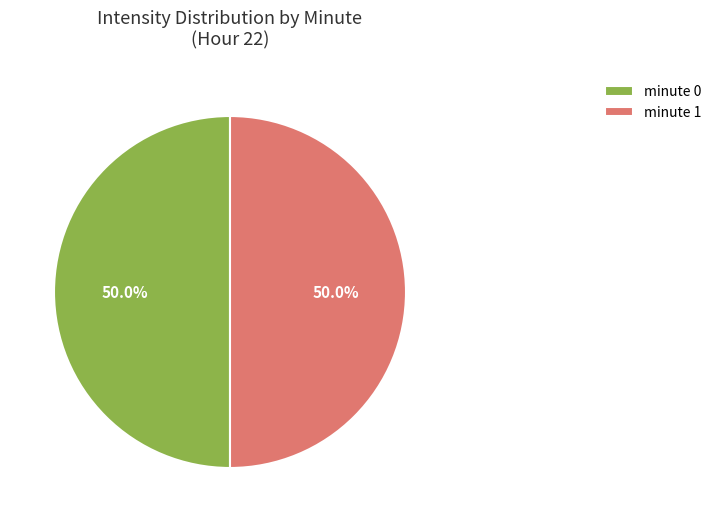

How many slices are in this pie chart?

2